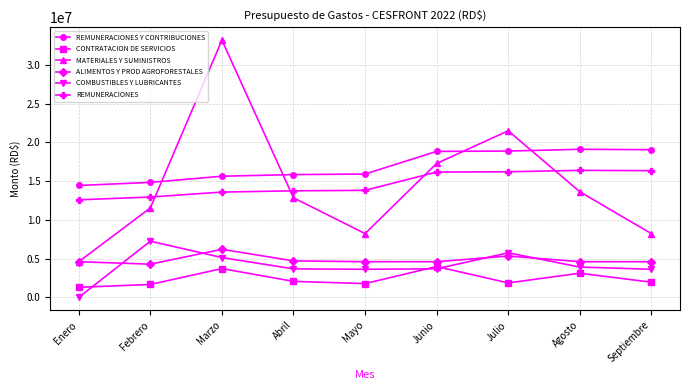

At which category does the chart reach its peak across all series?

Marzo